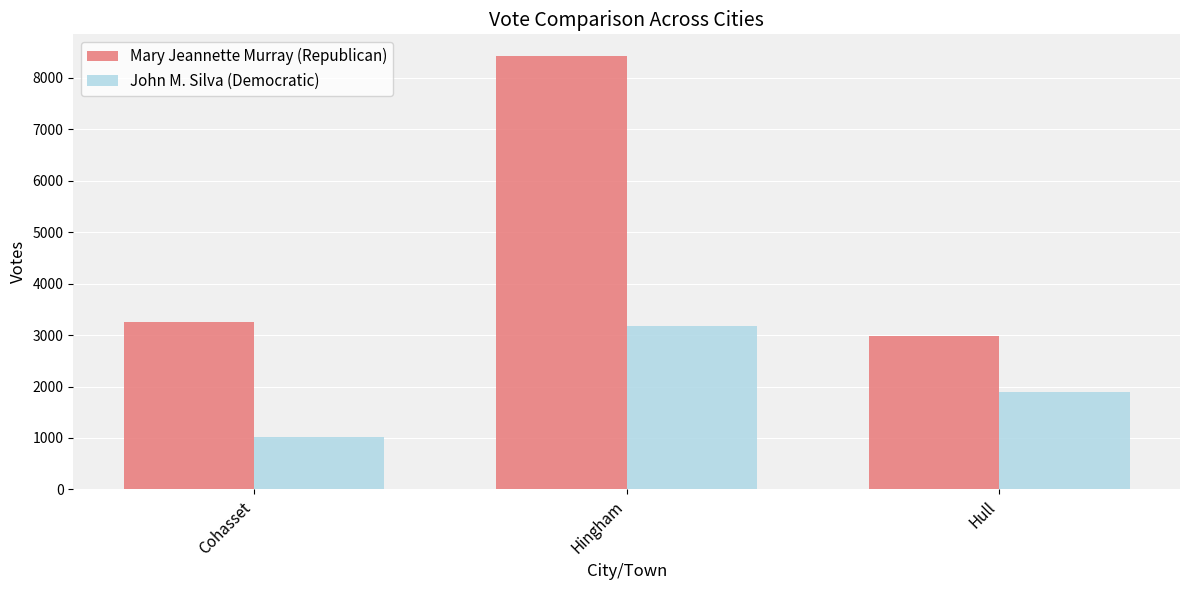

Rank the series by their maximum value, from lowest to highest.

John M. Silva (Democratic), Mary Jeannette Murray (Republican)